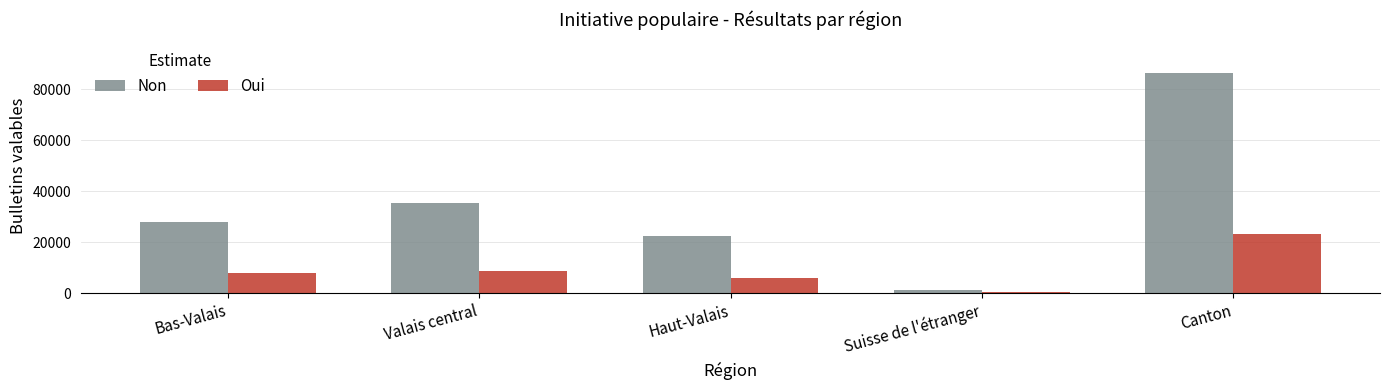

How many series are shown in this chart?

2